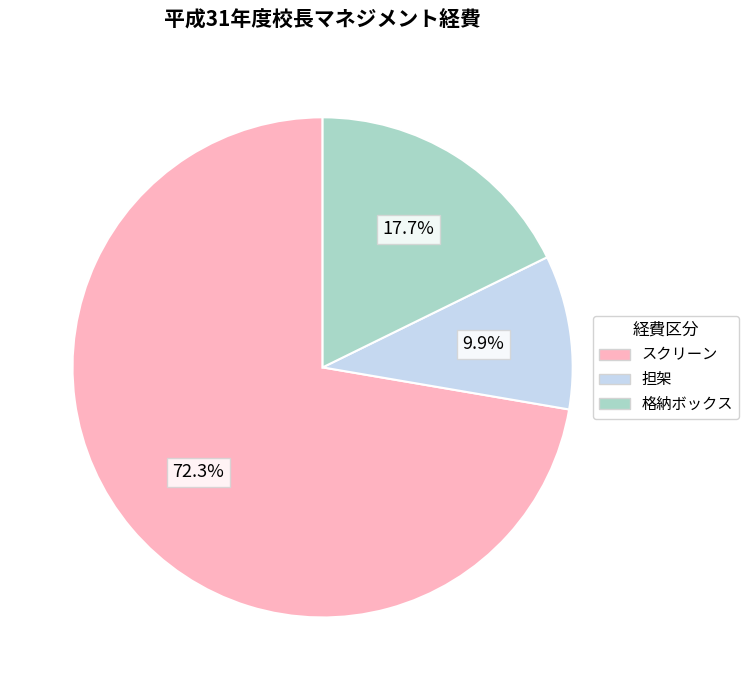

What is the total percentage of スクリーン and 担架?

82.3%